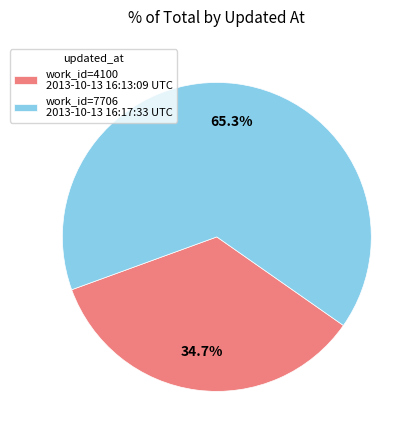

Approximately how many times larger is the value at work_id=7706 2013-10-13 16:17:33 UTC compared to work_id=4100 2013-10-13 16:13:09 UTC?

1.9